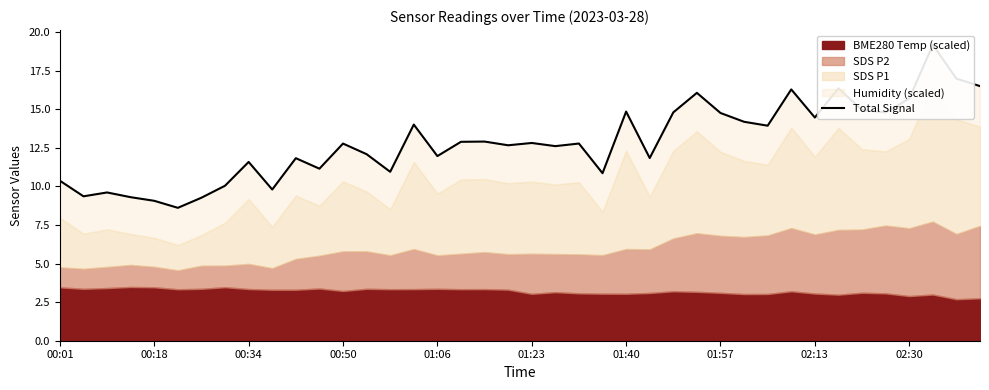

Is it true that the value at 00:01 is 10.4?

True